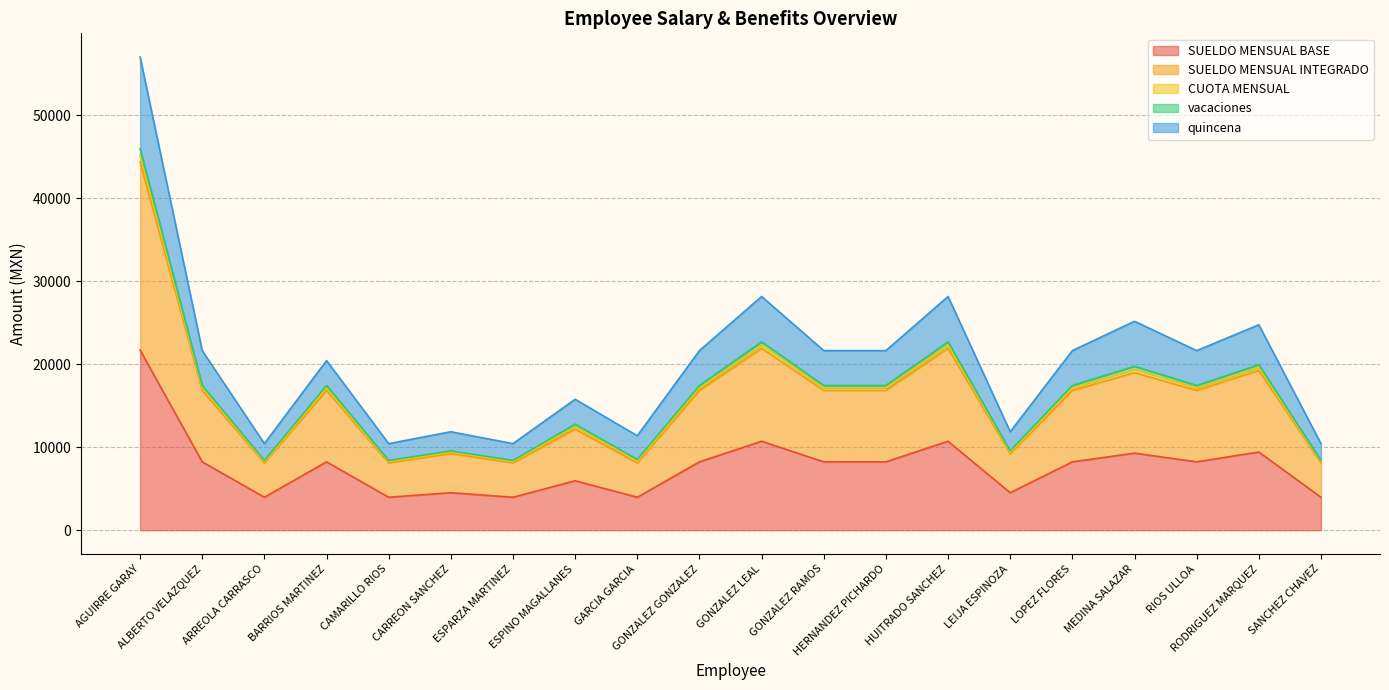

What is the highest value of the SUELDO MENSUAL BASE series?

21697.7